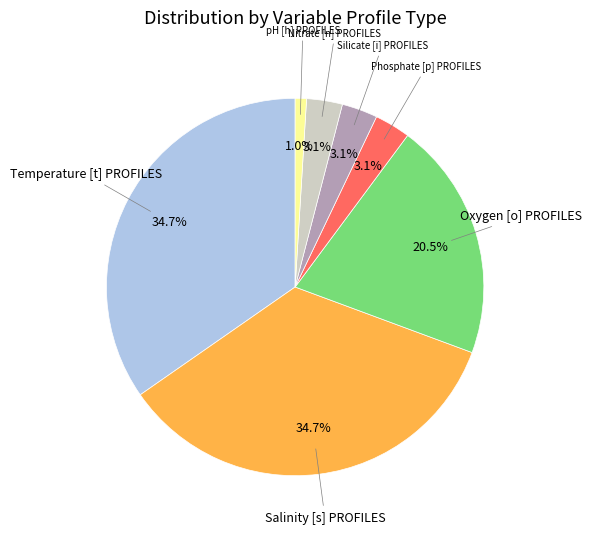

How many segments does this pie chart have?

7